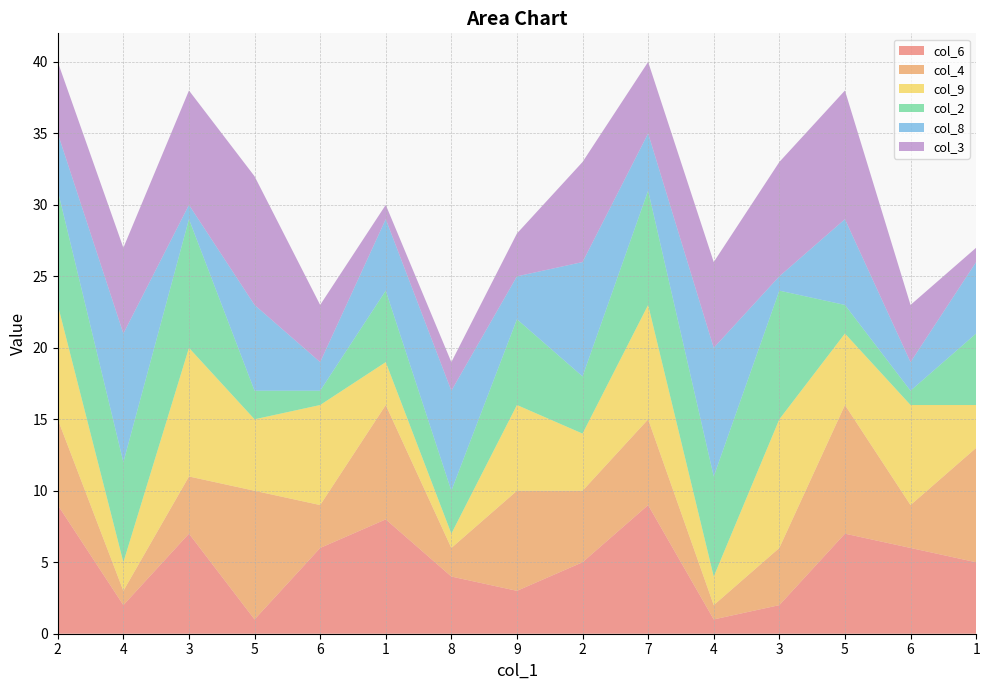

Reading left to right, list all the values displayed in this chart.

col_6: 2=9	4=2	3=7	5=1	6=6	1=8	8=4	9=3	2=5	7=9	4=1	3=2	5=7	6=6	1=5
col_4: 2=6	4=1	3=4	5=9	6=3	1=8	8=2	9=7	2=5	7=6	4=1	3=4	5=9	6=3	1=8
col_9: 2=8	4=2	3=9	5=5	6=7	1=3	8=1	9=6	2=4	7=8	4=2	3=9	5=5	6=7	1=3
col_2: 2=8	4=7	3=9	5=2	6=1	1=5	8=3	9=6	2=4	7=8	4=7	3=9	5=2	6=1	1=5
col_8: 2=4	4=9	3=1	5=6	6=2	1=5	8=7	9=3	2=8	7=4	4=9	3=1	5=6	6=2	1=5
col_3: 2=5	4=6	3=8	5=9	6=4	1=1	8=2	9=3	2=7	7=5	4=6	3=8	5=9	6=4	1=1